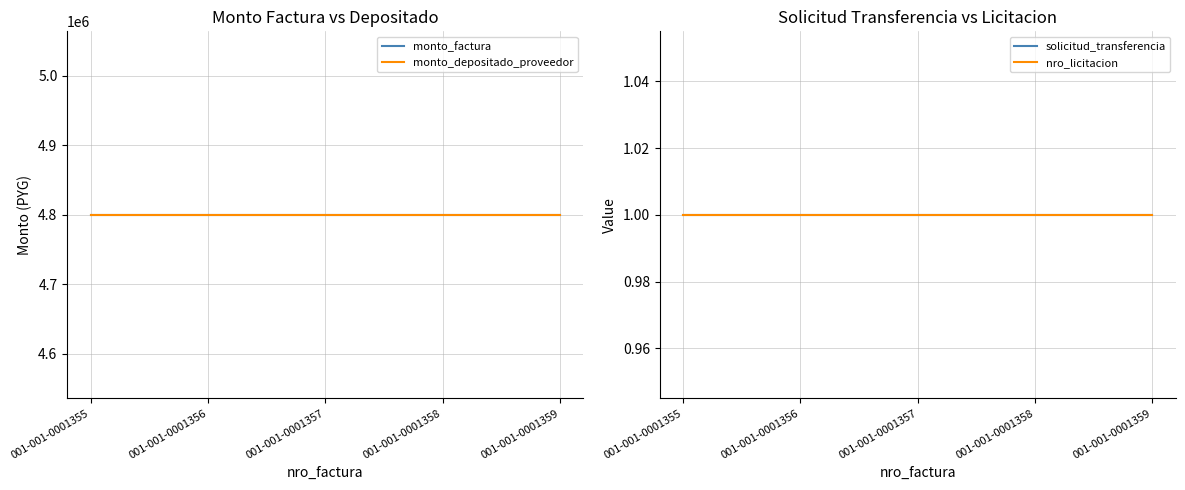

Between 001-001-0001358 and 001-001-0001356, which is larger?

001-001-0001358